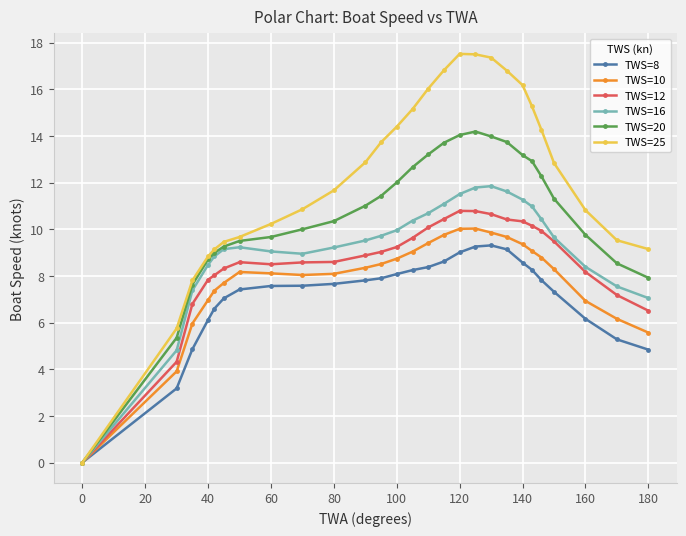

Which series has the largest range (max minus min)?

TWS=25